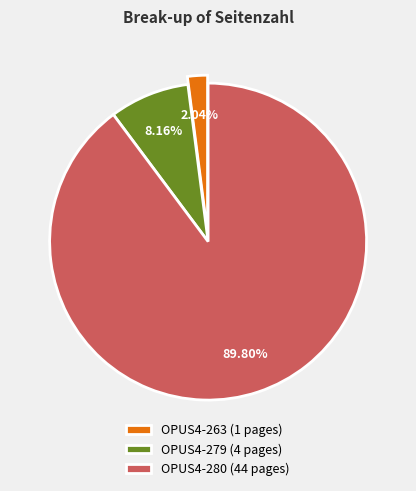

Is there any slice that represents more than half of the pie?

Yes